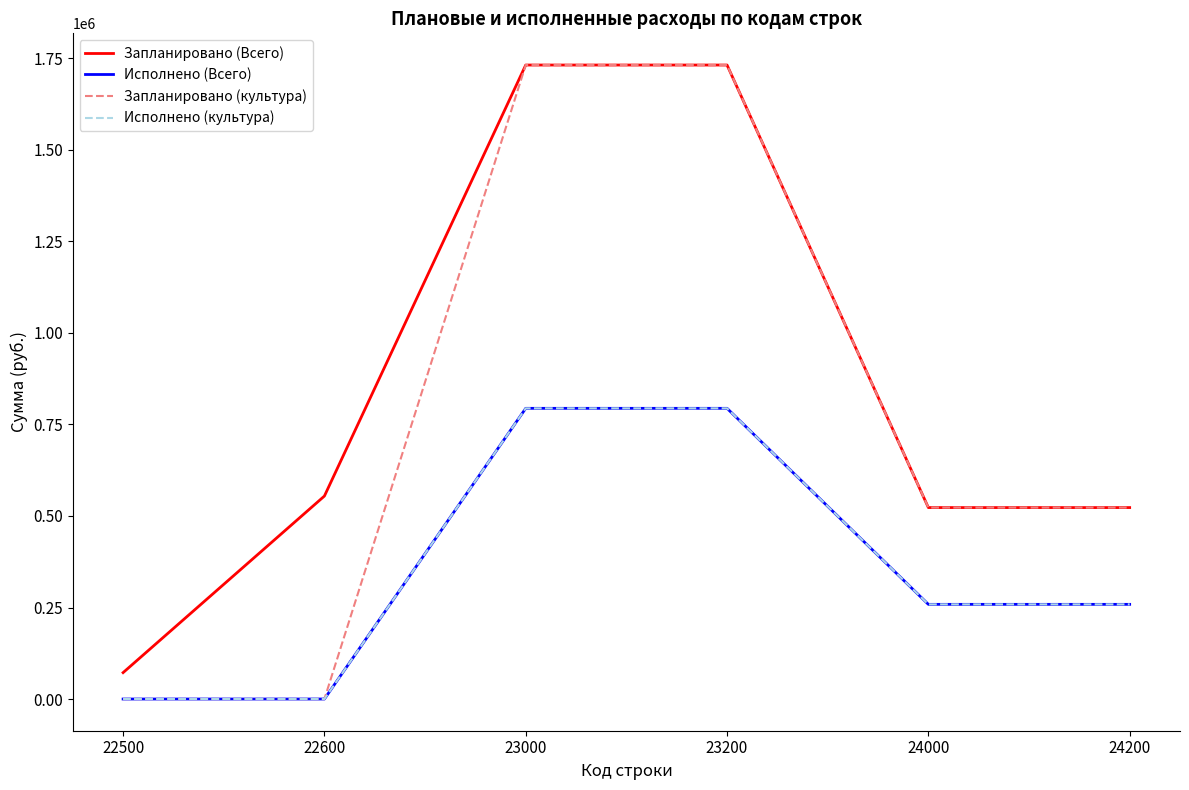

Is this an area chart (filled region under the line)?

No